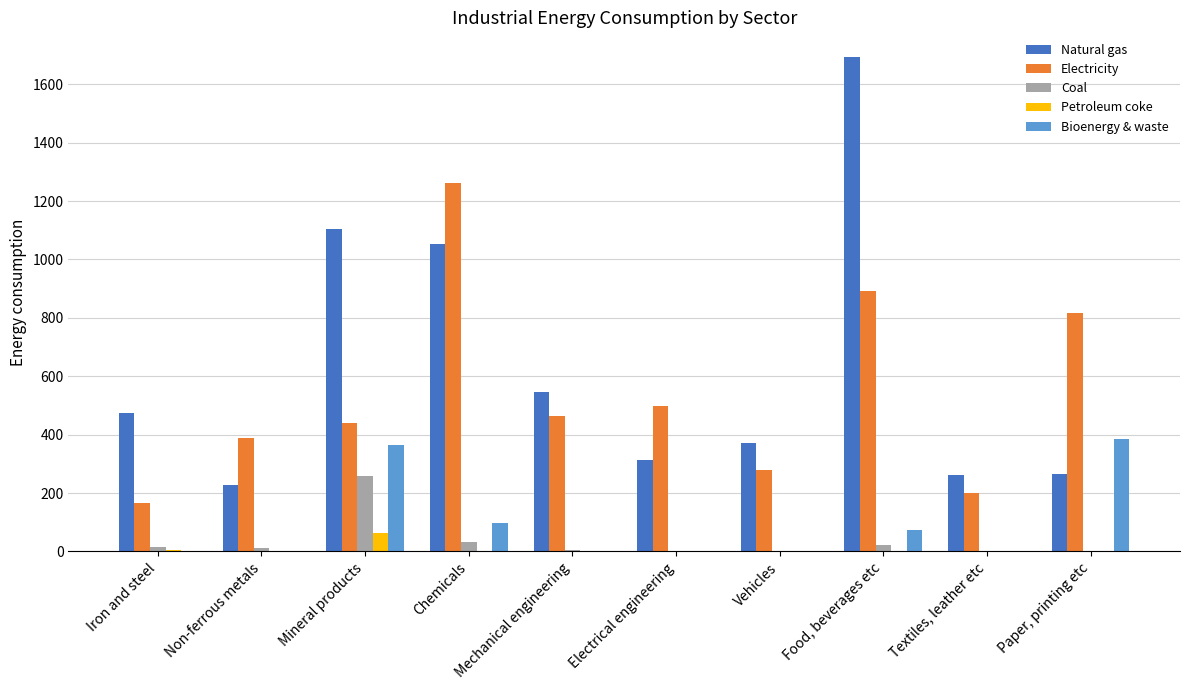

Which series has the largest total across all categories?

Natural gas